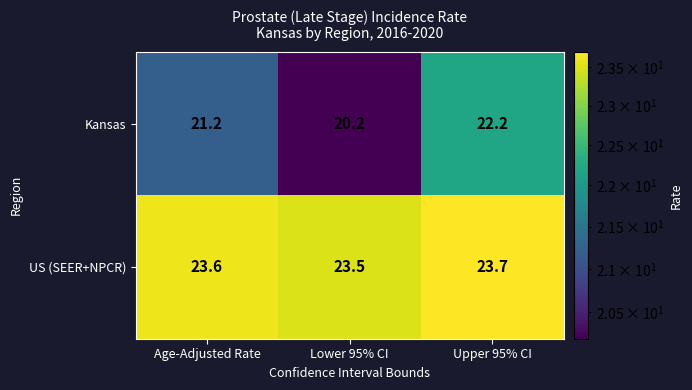

What is the difference between the highest and lowest values at Age-Adjusted Rate?

2.4